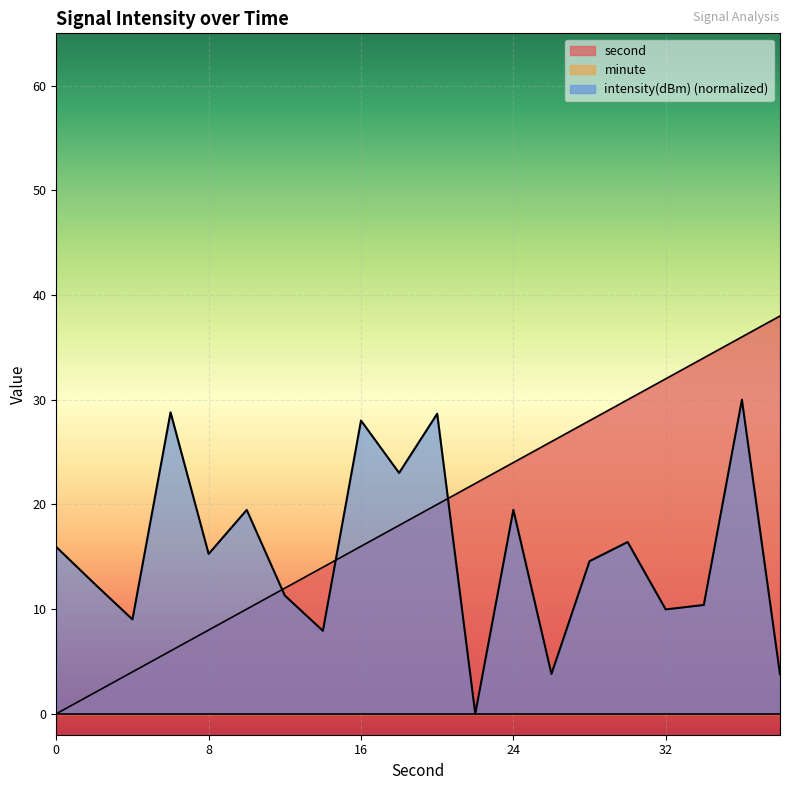

Does the chart display data point markers on the line(s)?

No